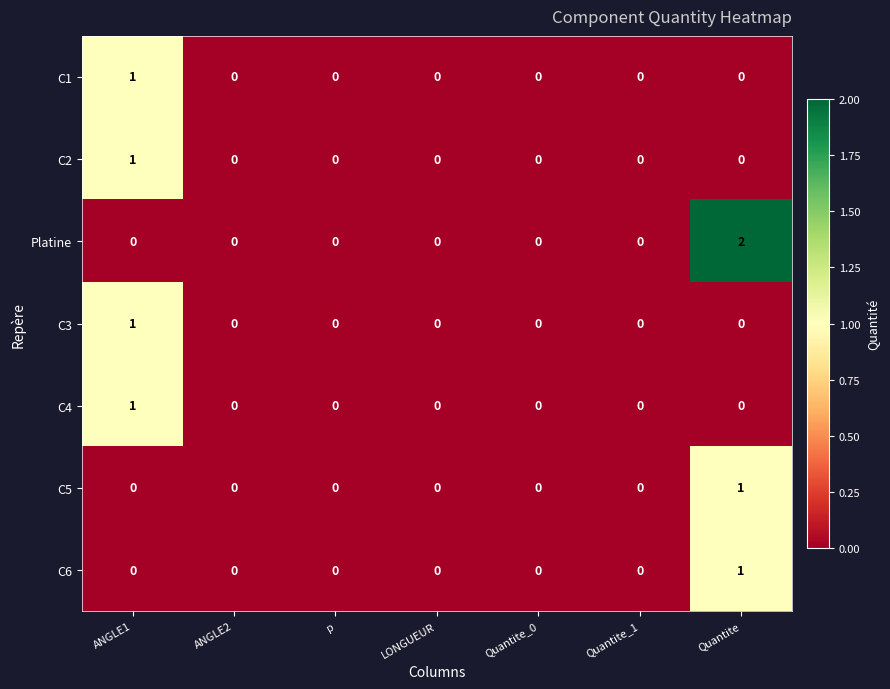

Is it true that Platine equals 0 at p?

True